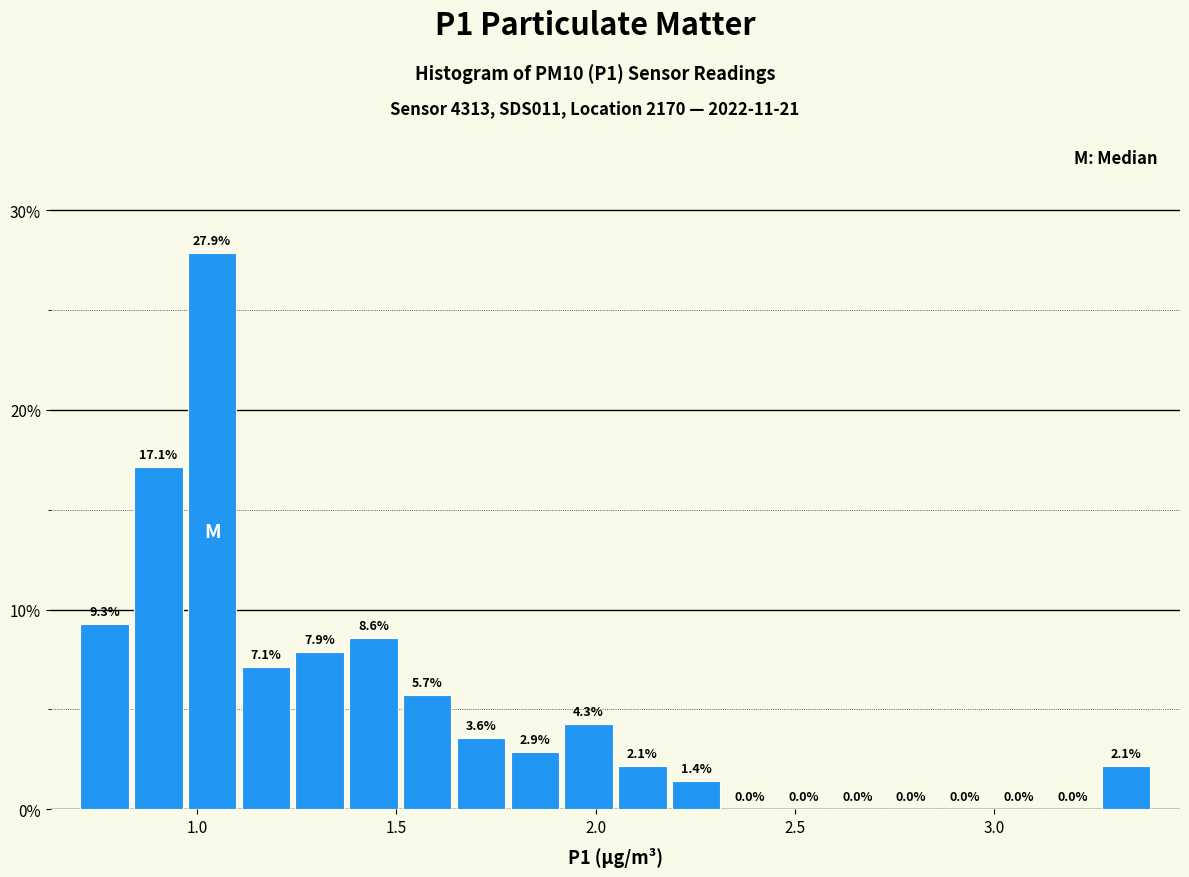

Around what value on the x-axis is the tallest bar? Give the approximate position of its centre, as read against the axis.

1.05